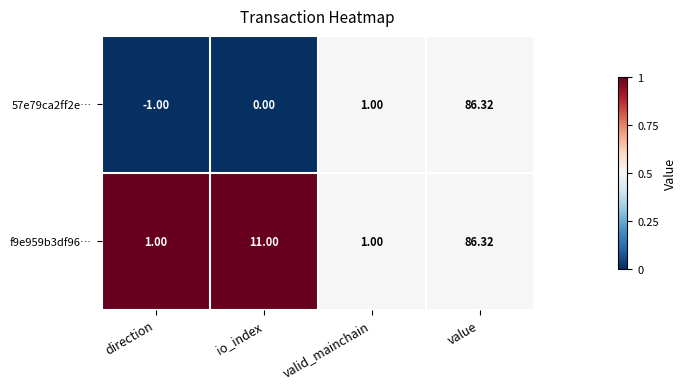

At which category is the sum across all series the highest?

value